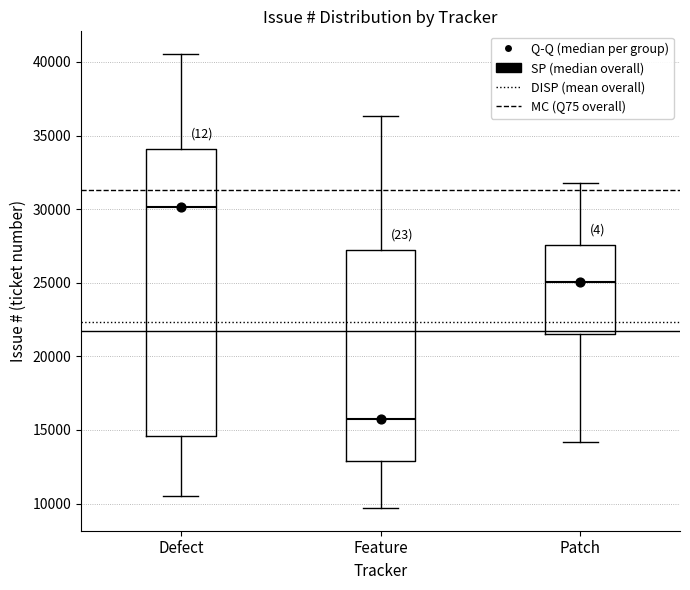

Where does the lower whisker of the box for Defect end on the y-axis? The values are not printed on the chart, so give them approximately, as read against the axis.

10500